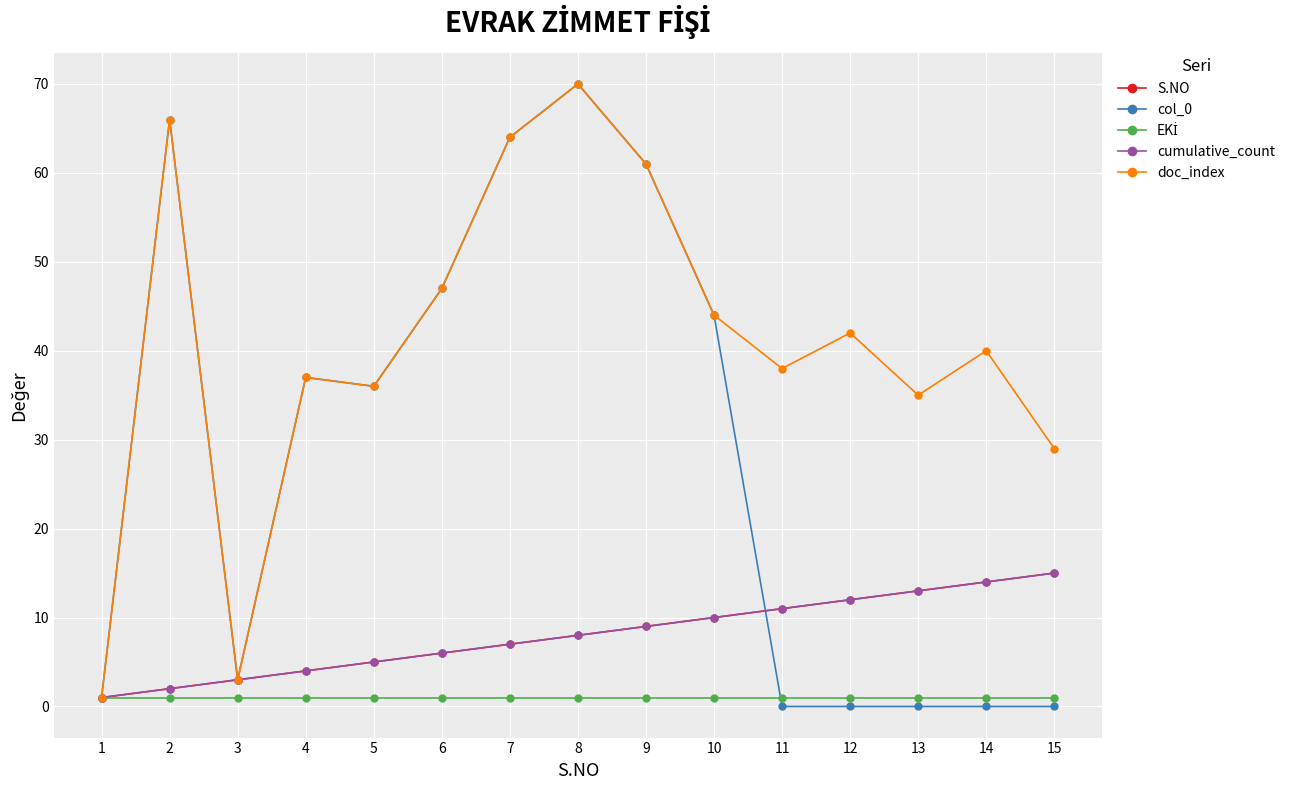

True or false: cumulative_count and S.NO cross at least once.

False